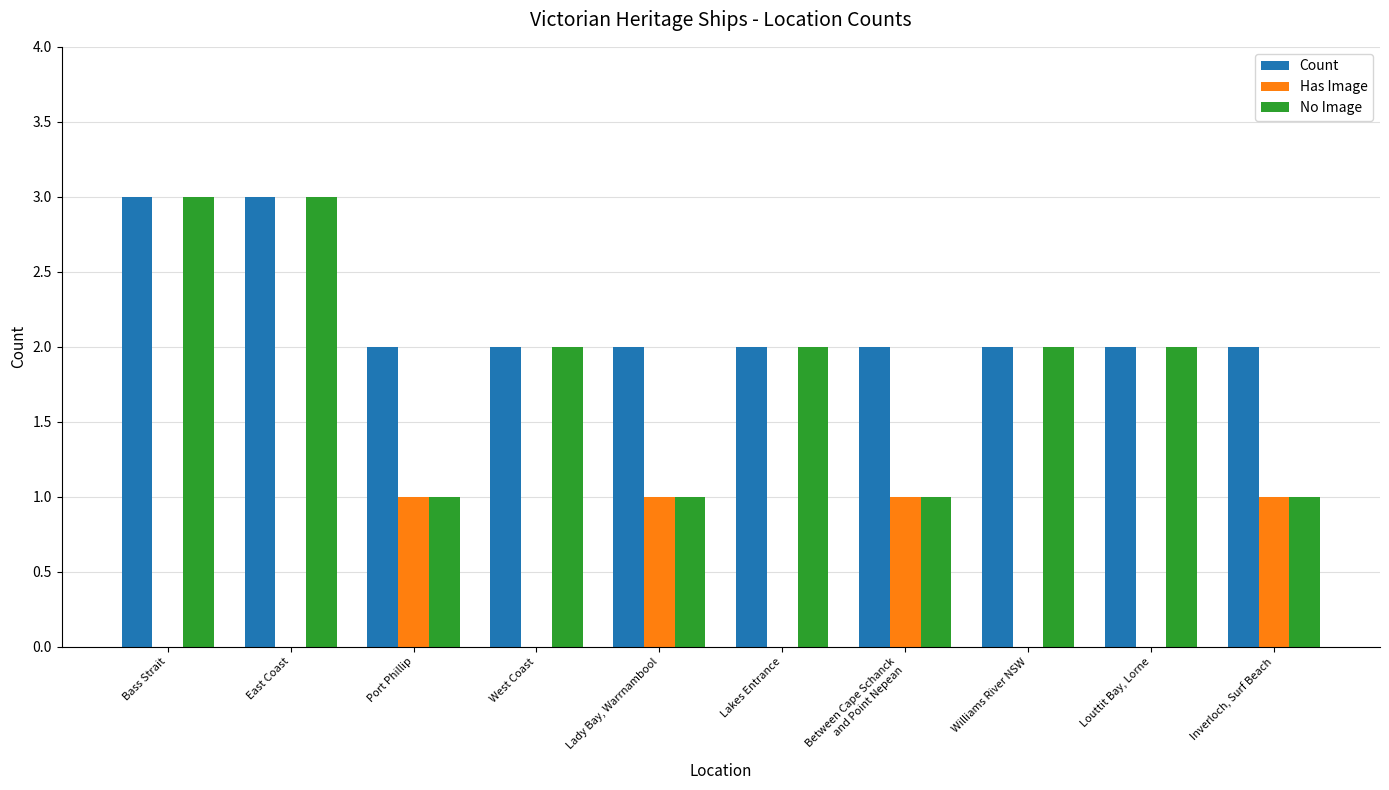

How many distinct data groups are displayed?

3